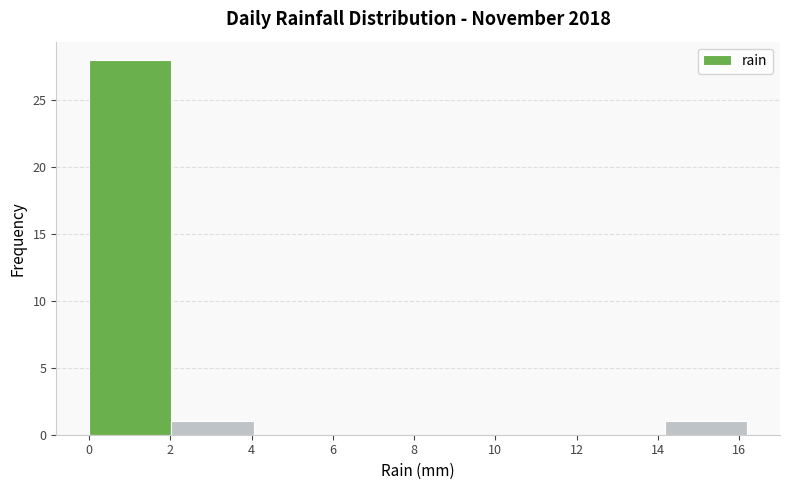

Reading left to right, transcribe this chart: for each bar, give the range it covers on the x-axis and its height. Neither the bar edges nor the heights are printed on the chart, so give them approximately, as read against the axes.

0.0 to 2.0: 28
2.0 to 4.0: 1
4.0 to 6.0: 0
6.0 to 8.2: 0
8.2 to 10.2: 0
10.2 to 12.2: 0
12.2 to 14.2: 0
14.2 to 16.2: 1